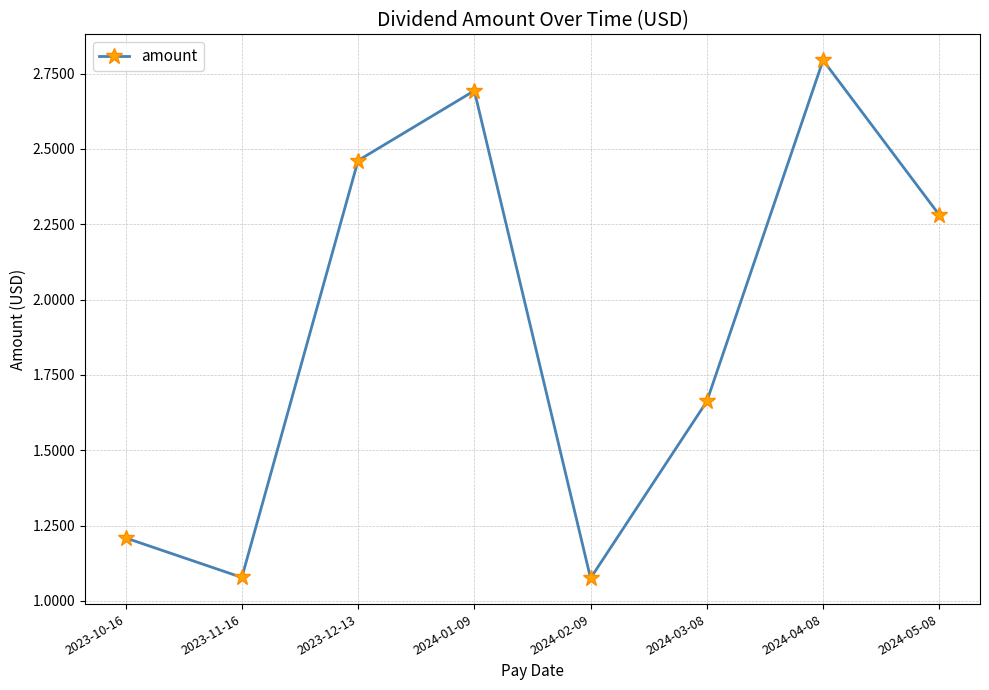

What is the sum of the values at 2024-01-09 and 2023-12-13?

5.2